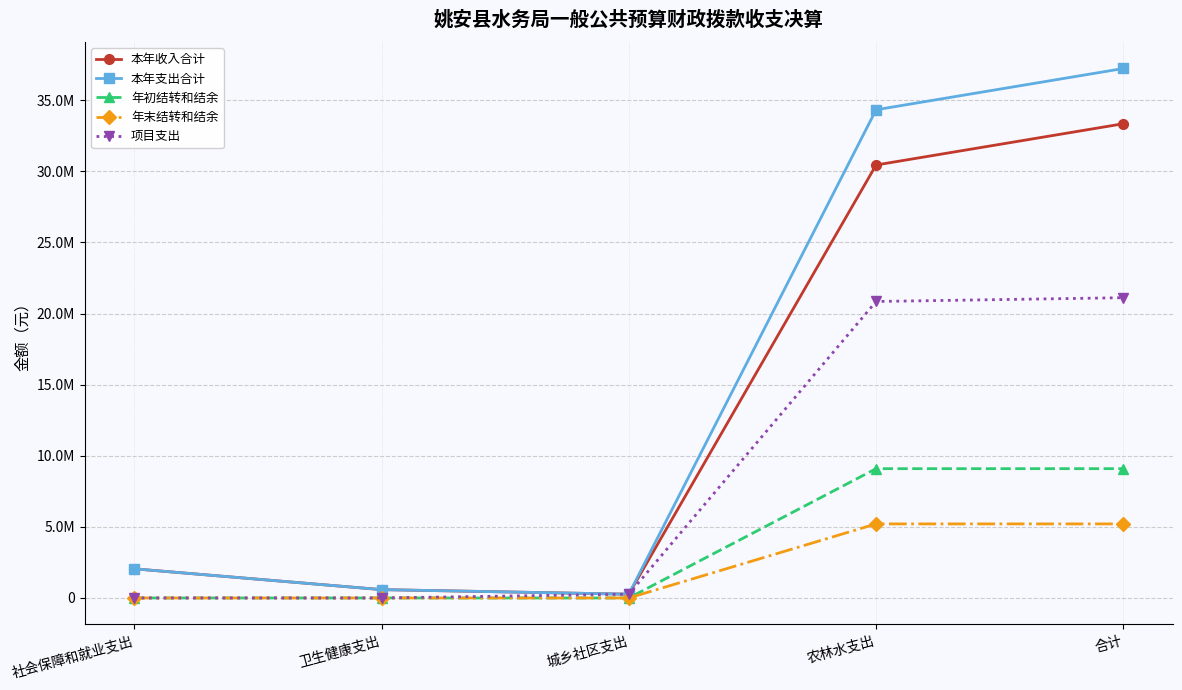

Which series has the largest total across all categories?

本年支出合计